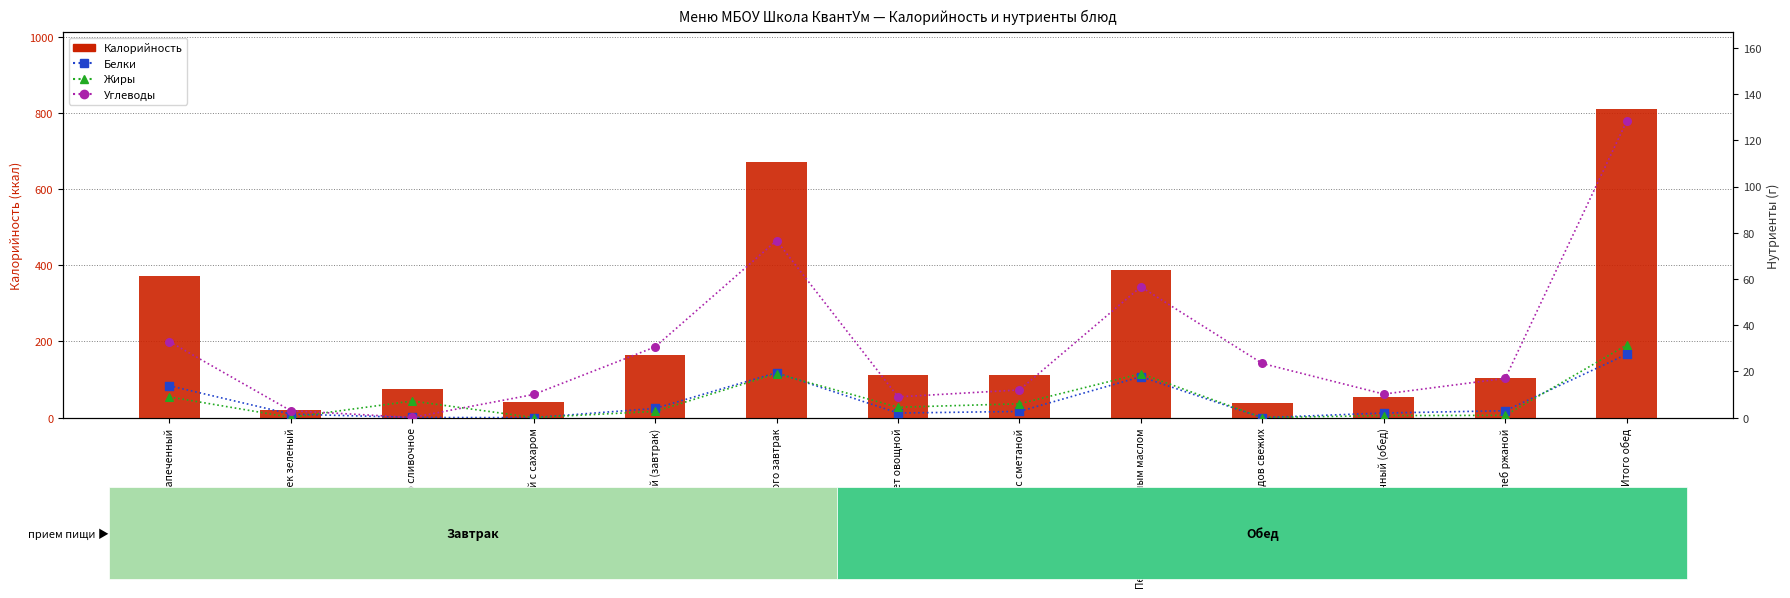

At which category is the sum across all series the highest?

Итого обед